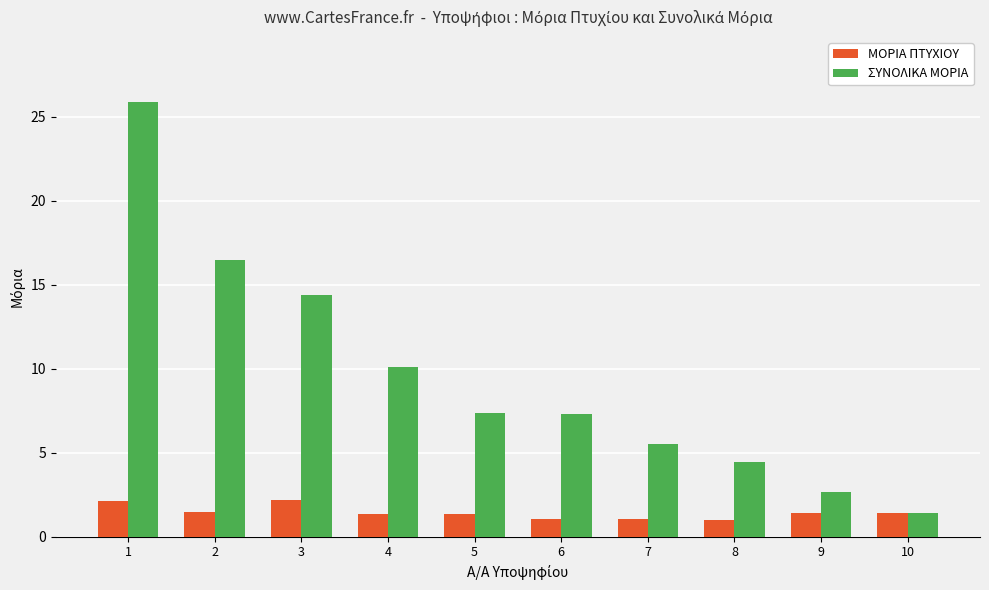

How many categories are shown in the chart?

10